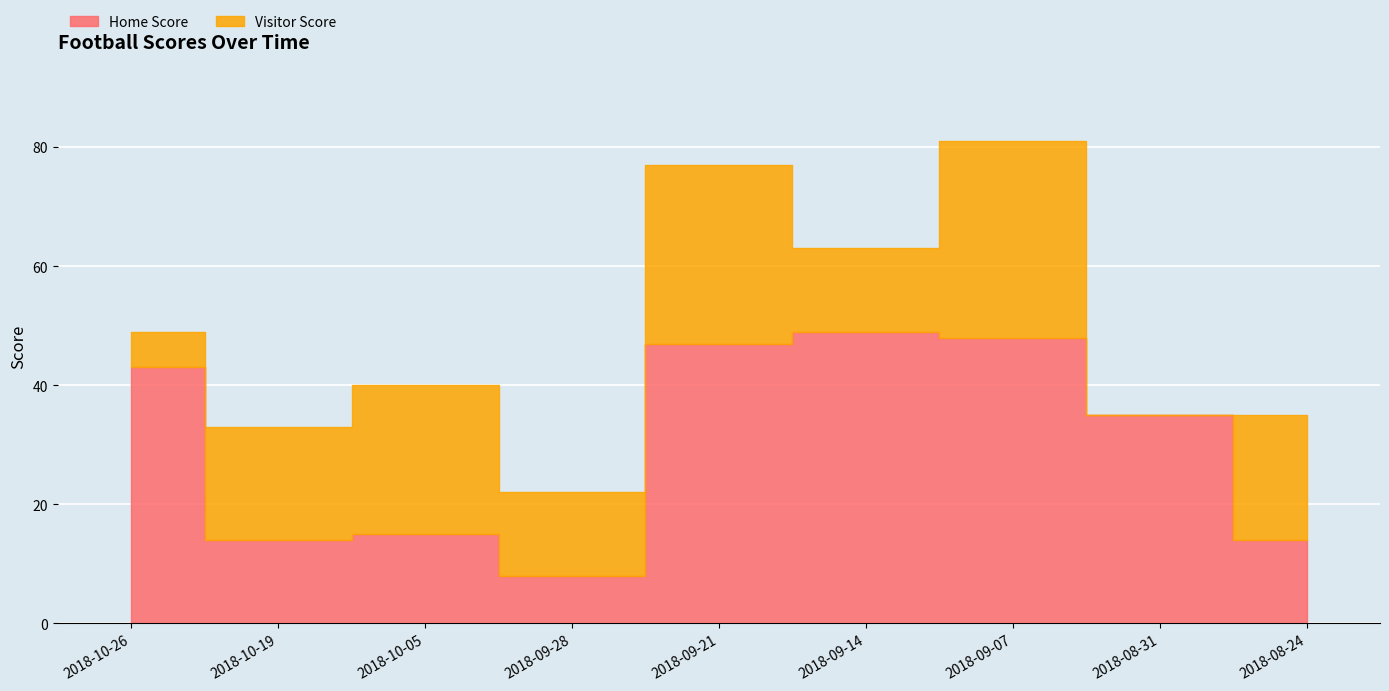

Reading left to right, extract all data points from this chart.

Home Score: 2018-10-26=43	2018-10-19=14	2018-10-05=15	2018-09-28=8	2018-09-21=47	2018-09-14=49	2018-09-07=48	2018-08-31=35	2018-08-24=14
Visitor Score: 2018-10-26=6	2018-10-19=19	2018-10-05=25	2018-09-28=14	2018-09-21=30	2018-09-14=14	2018-09-07=33	2018-08-31=0	2018-08-24=21